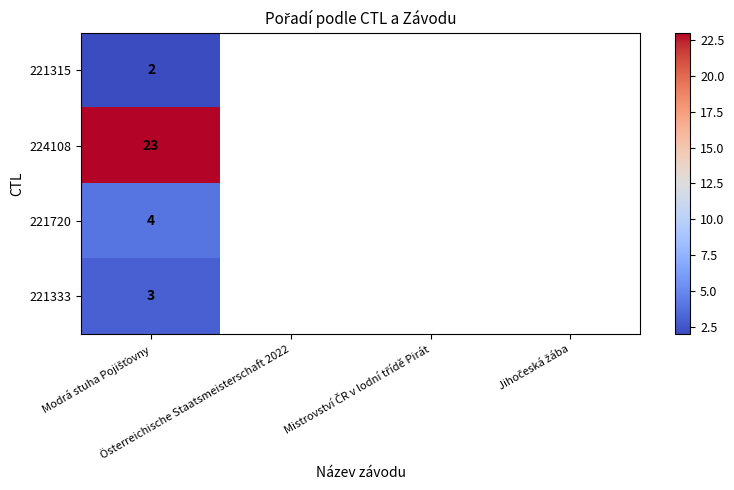

How many series are shown in this chart?

4